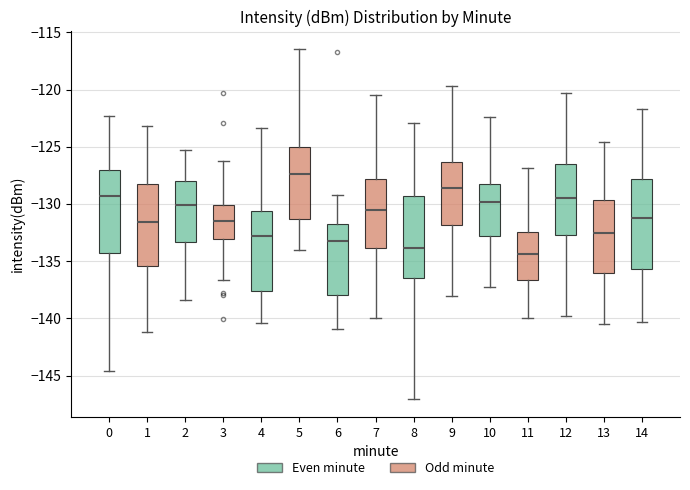

Reading left to right, transcribe this box plot: for each box, give where its median line is, the range the box spans, and where its two whiskers end, as read against the y-axis. The values are not printed on the chart, so give them approximately, as read against the axis.

0: median -129.5, box -134.5 to -127.0, whiskers -144.5 to -122.5
1: median -131.5, box -135.5 to -128.0, whiskers -141.0 to -123.0
2: median -130.0, box -133.5 to -128.0, whiskers -138.5 to -125.5
3: median -131.5, box -133.0 to -130.0, whiskers -136.5 to -126.5
4: median -133.0, box -137.5 to -130.5, whiskers -140.5 to -123.5
5: median -127.5, box -131.5 to -125.0, whiskers -134.0 to -116.5
6: median -133.0, box -138.0 to -132.0, whiskers -141.0 to -129.0
7: median -130.5, box -134.0 to -128.0, whiskers -140.0 to -120.5
8: median -134.0, box -136.5 to -129.5, whiskers -147.0 to -123.0
9: median -128.5, box -132.0 to -126.5, whiskers -138.0 to -119.5
10: median -130.0, box -133.0 to -128.5, whiskers -137.5 to -122.5
11: median -134.5, box -136.5 to -132.5, whiskers -140.0 to -127.0
12: median -129.5, box -132.5 to -126.5, whiskers -140.0 to -120.5
13: median -132.5, box -136.0 to -129.5, whiskers -140.5 to -124.5
14: median -131.0, box -135.5 to -128.0, whiskers -140.5 to -121.5